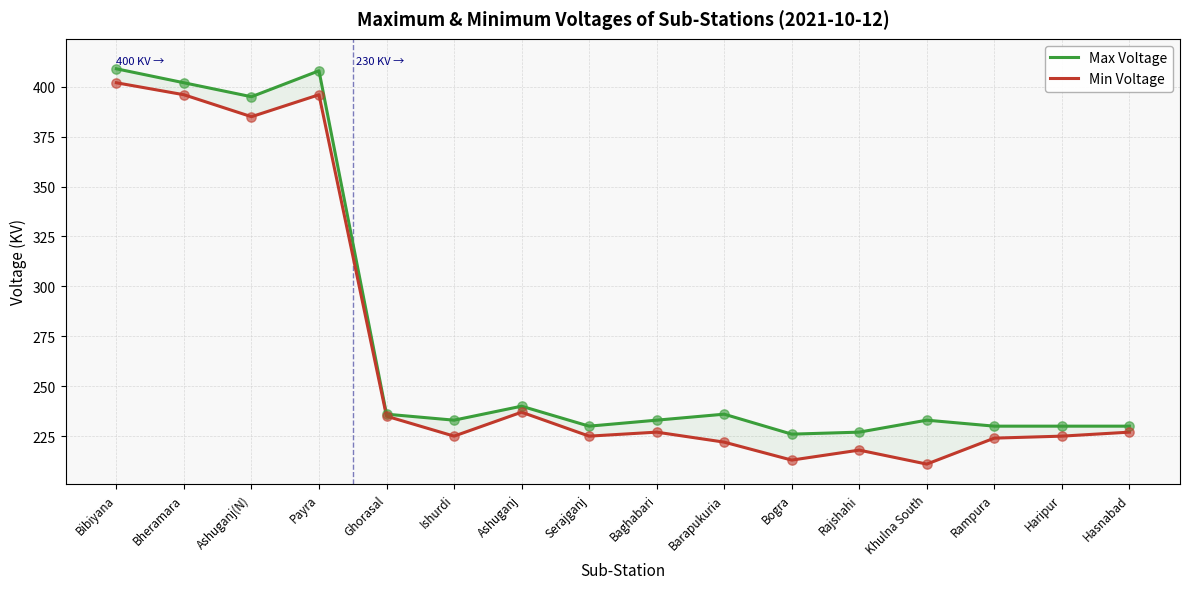

Which series contains the highest Y value?

Max Voltage